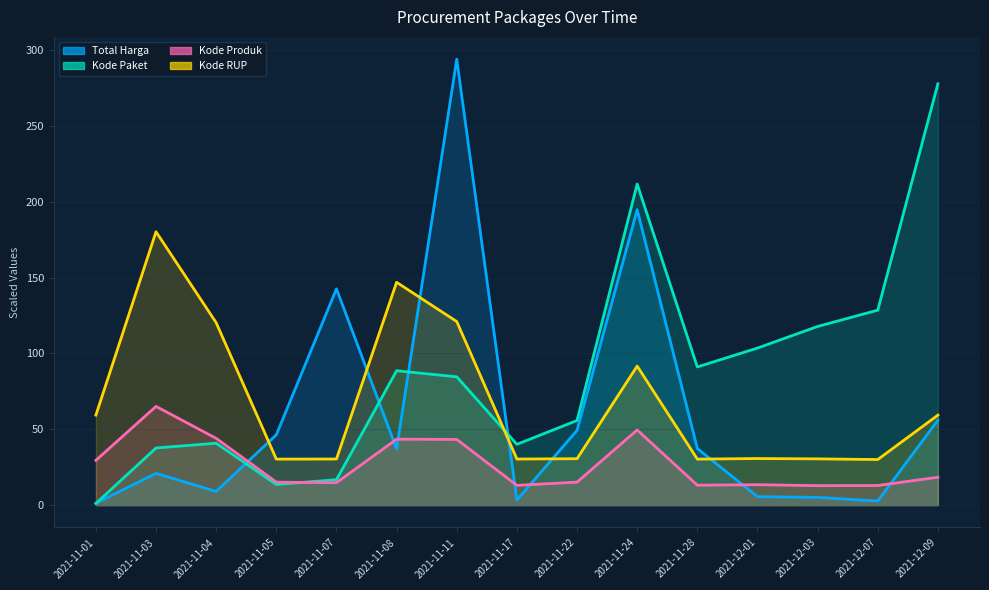

How many intersections are there between Kode RUP and Total Harga?

6